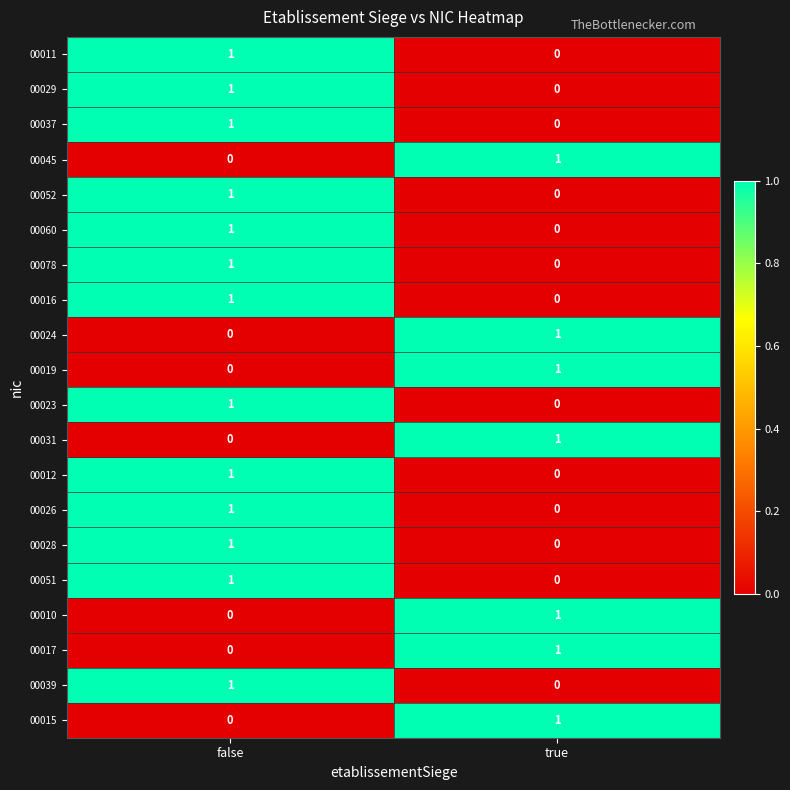

True or false: 00019 has a value of 0 at false.

True